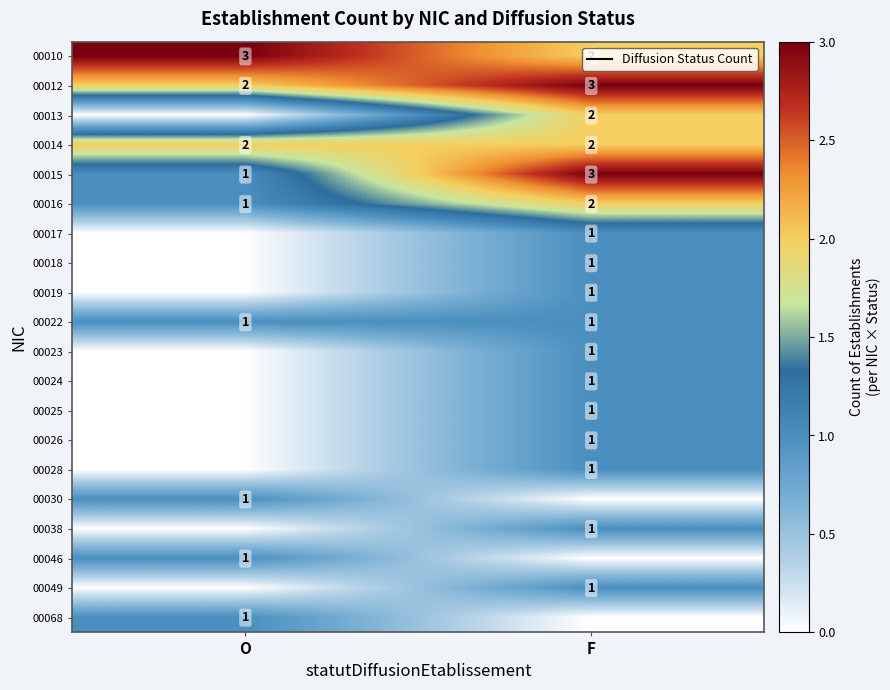

The value of 00022 at O is 0. True or false?

False